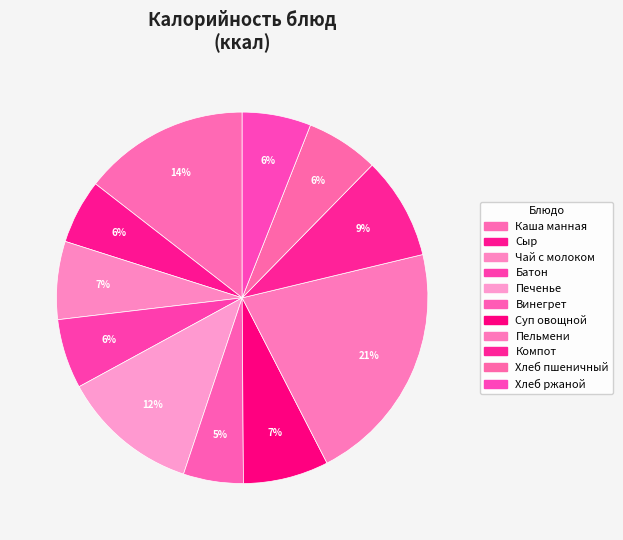

True or false: Хлеб ржаной accounts for 12% of the total.

False